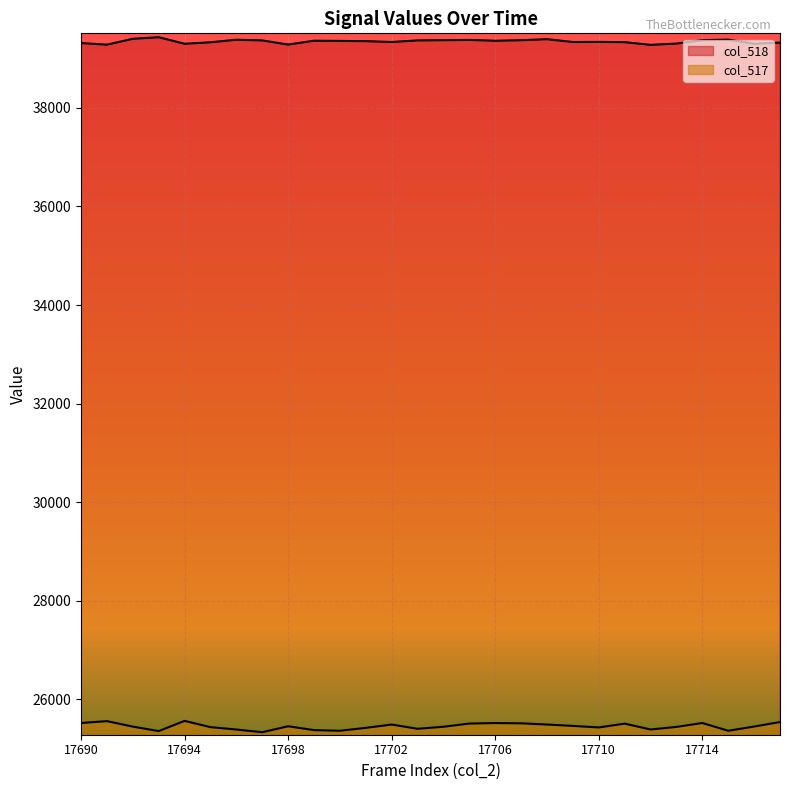

Which series has the widest spread of values?

col_517